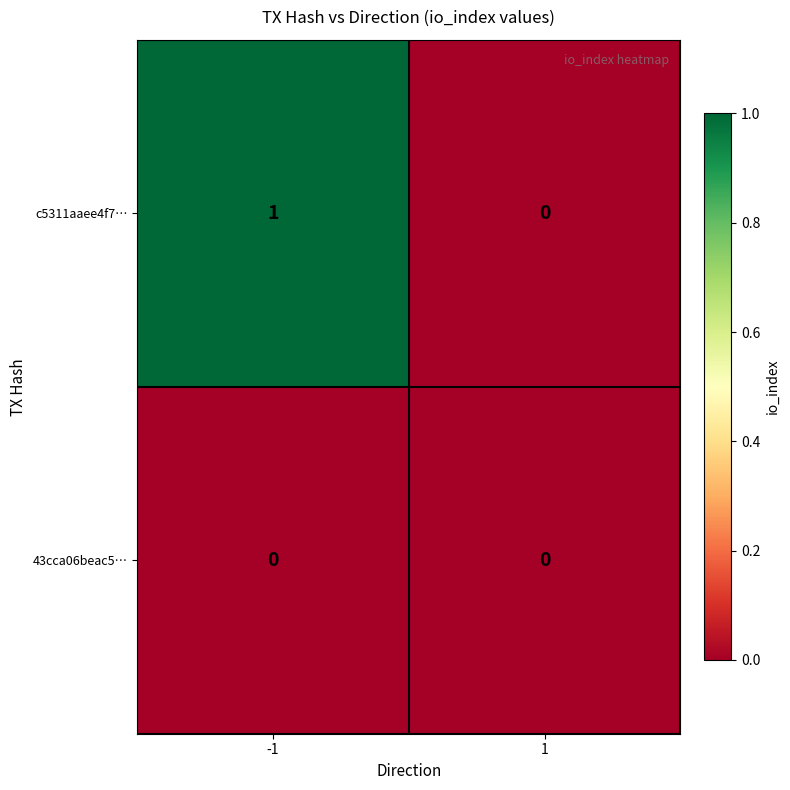

Which series changed the most between -1 and 1?

c5311aaee4f7…